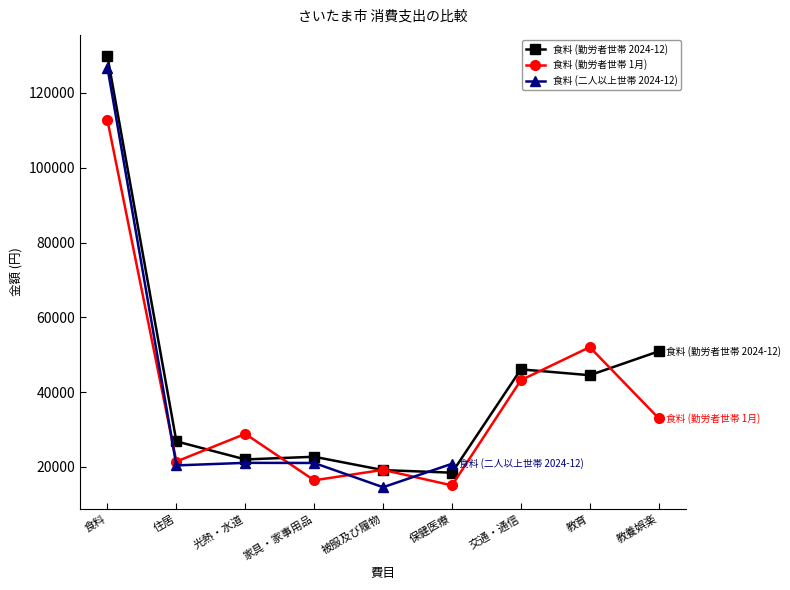

True or false: 食料 (勤労者世帯 2024-12) has a value of 36060 at 家具・家事用品.

False